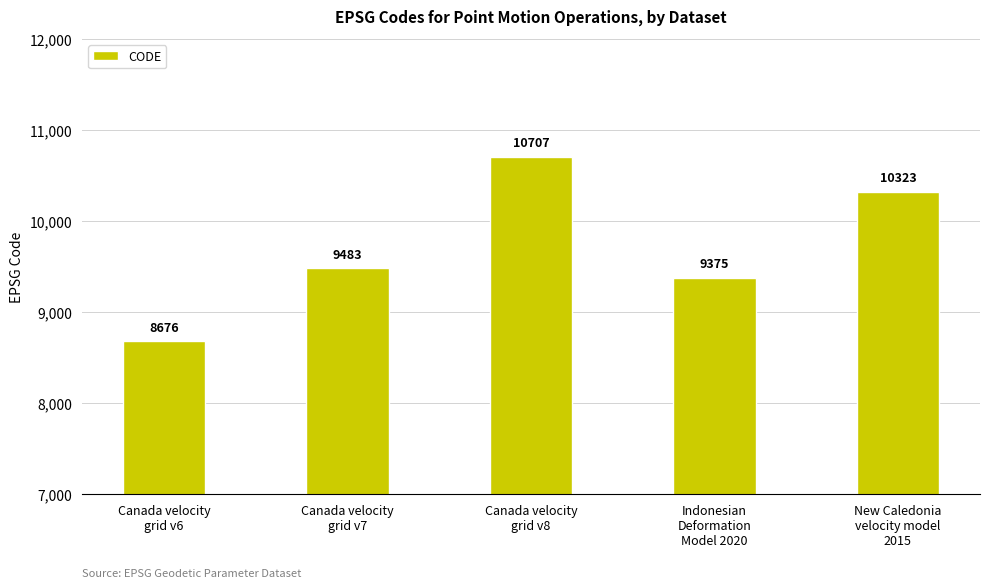

What is the greatest value displayed?

10707